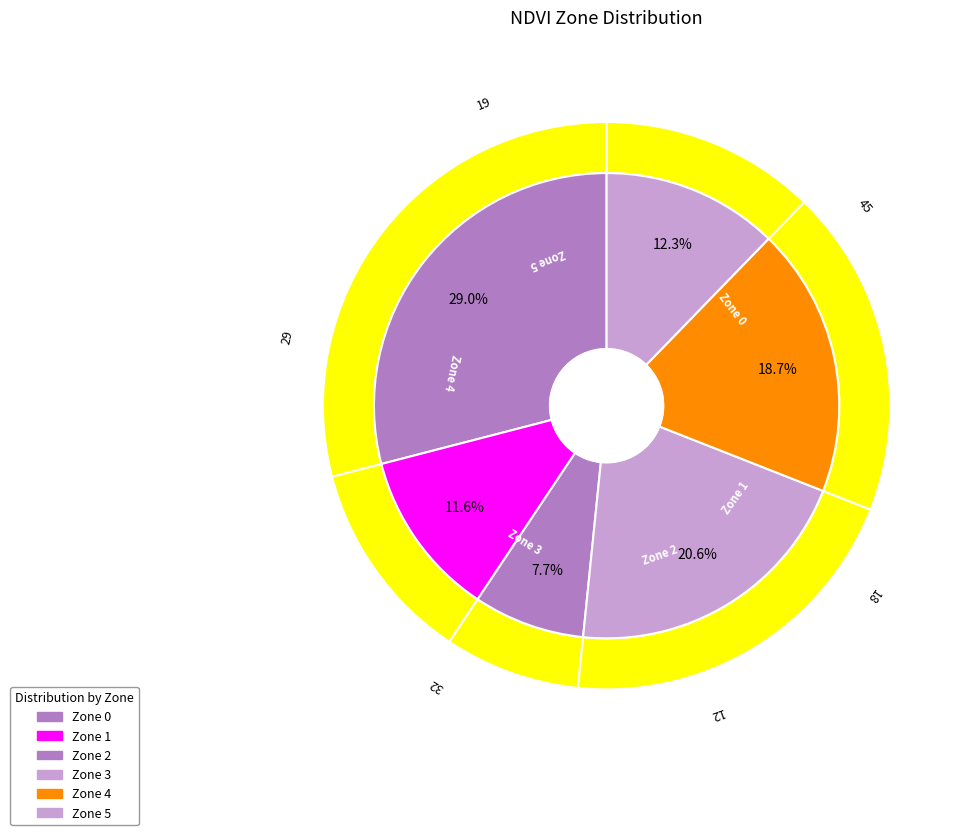

Which category has the smallest portion of the pie?

Zone 2